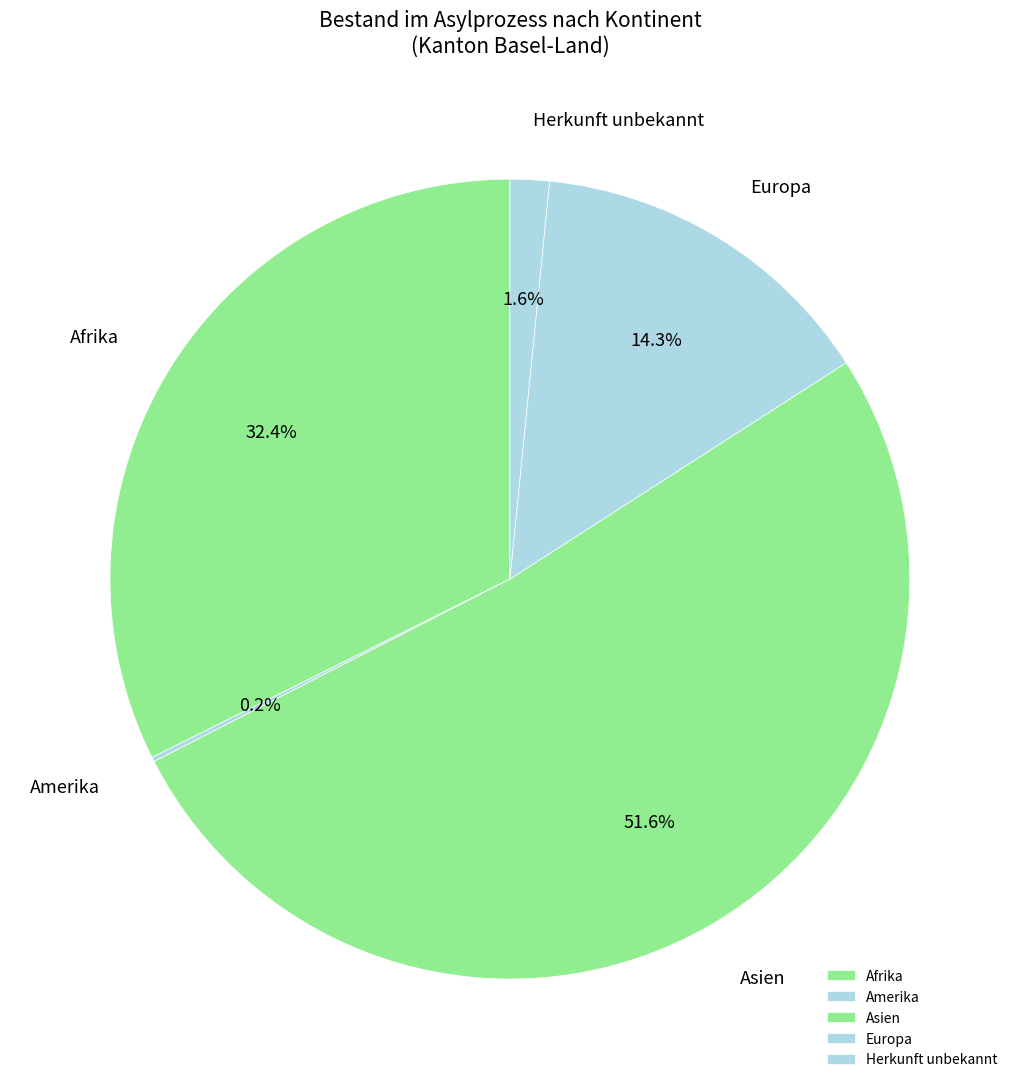

Between Herkunft unbekannt and Afrika, which is larger?

Afrika